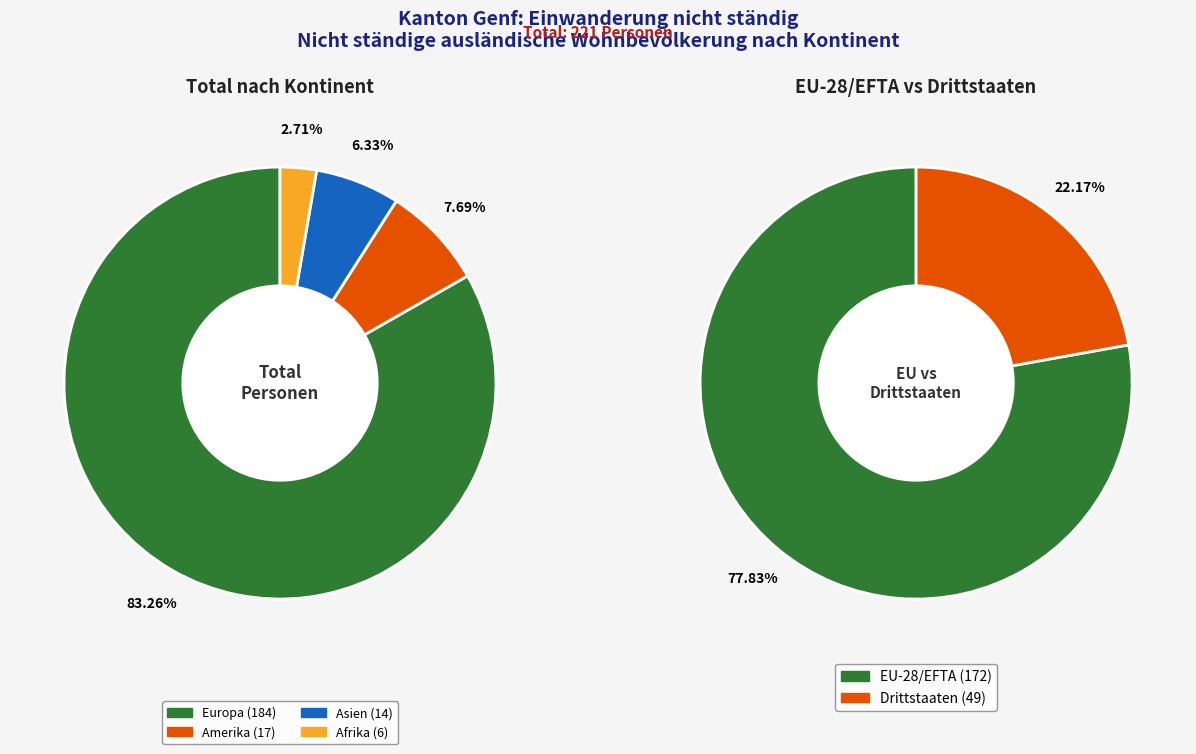

Does Europa represent more than half of the total?

Yes